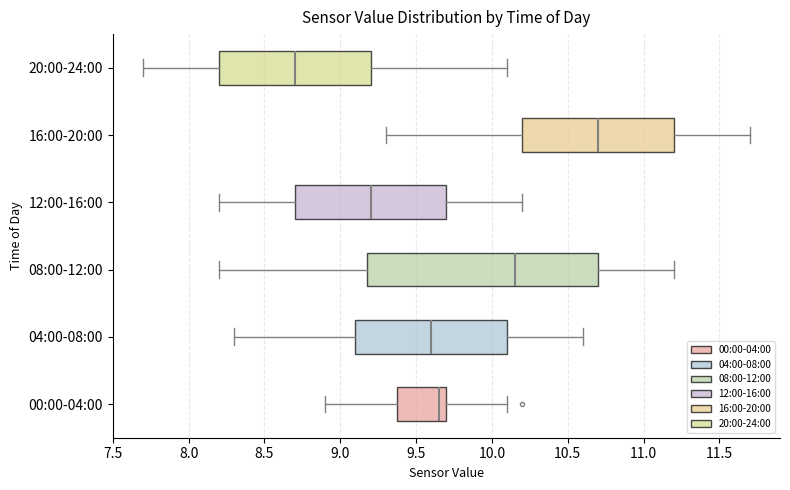

Reading bottom to top, read every box against the x-axis: the position of its median line, the range the box covers, and the ends of its whiskers. The values are not printed on the chart, so give them approximately, as read against the axis.

00:00-04:00: median 9.65, box 9.40 to 9.70, whiskers 8.90 to 10.10
04:00-08:00: median 9.60, box 9.10 to 10.10, whiskers 8.30 to 10.60
08:00-12:00: median 10.15, box 9.20 to 10.70, whiskers 8.20 to 11.20
12:00-16:00: median 9.20, box 8.70 to 9.70, whiskers 8.20 to 10.20
16:00-20:00: median 10.70, box 10.20 to 11.20, whiskers 9.30 to 11.70
20:00-24:00: median 8.70, box 8.20 to 9.20, whiskers 7.70 to 10.10